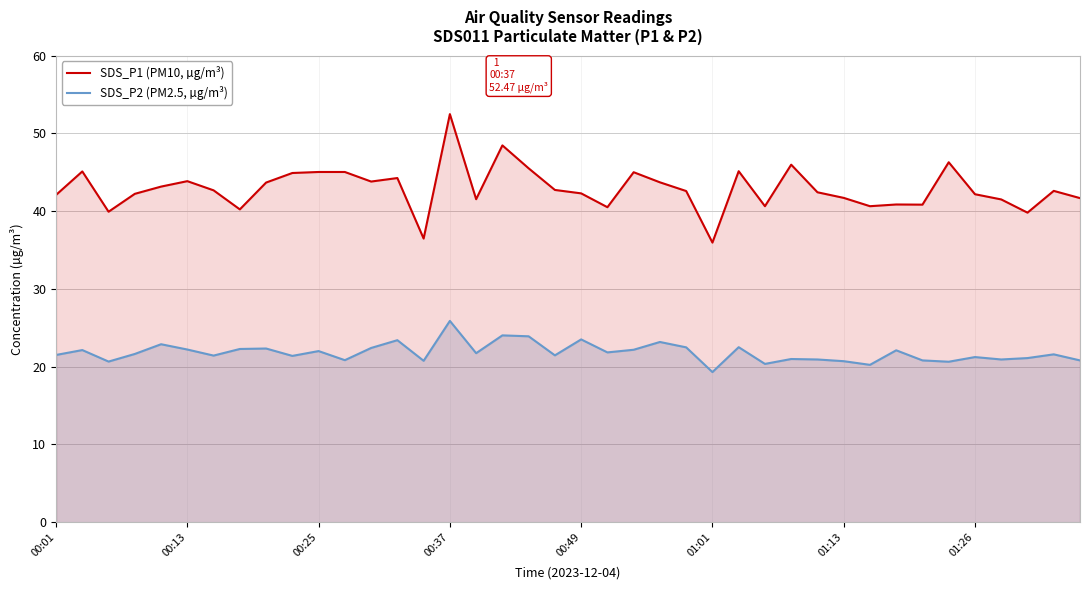

Rank the series by their average value, from lowest to highest.

SDS_P2 (PM2.5, µg/m³), SDS_P1 (PM10, µg/m³)